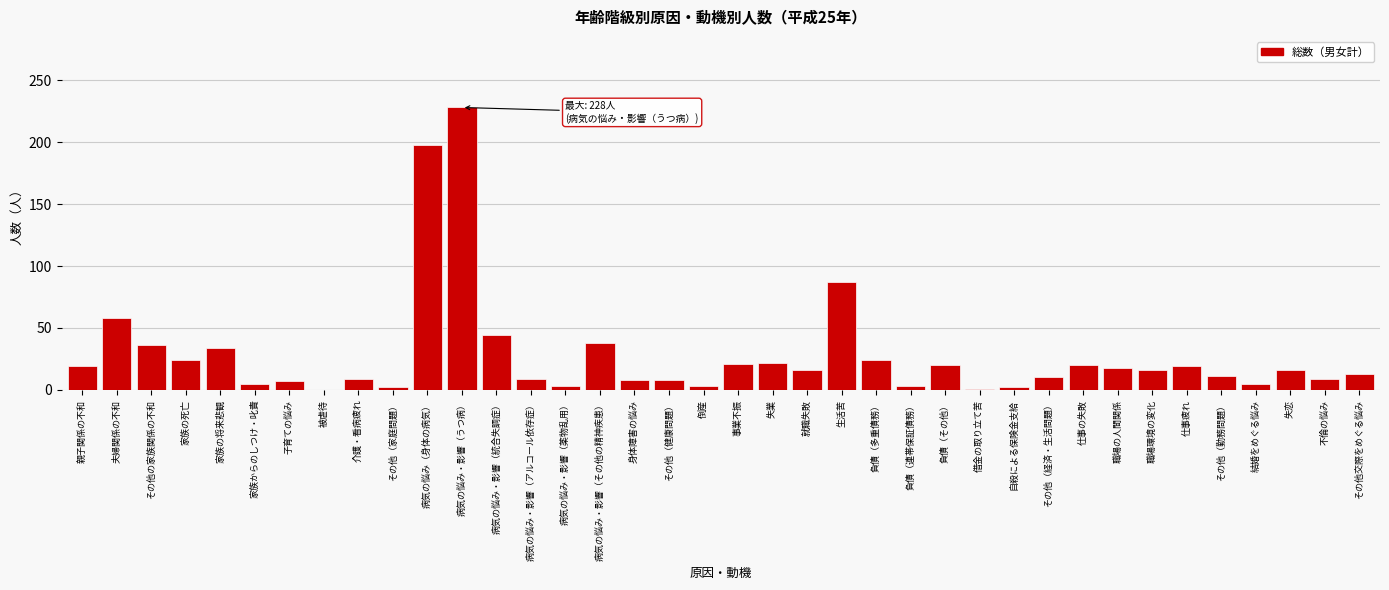

Is it true that the value at 仕事の失敗 is 20?

True